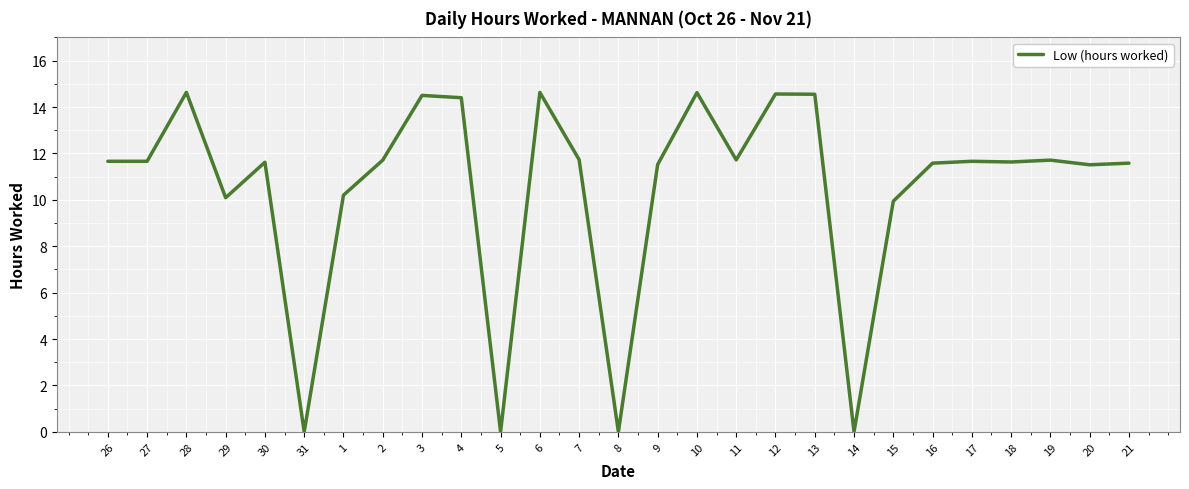

Where is the data nearest to the value 7?

15